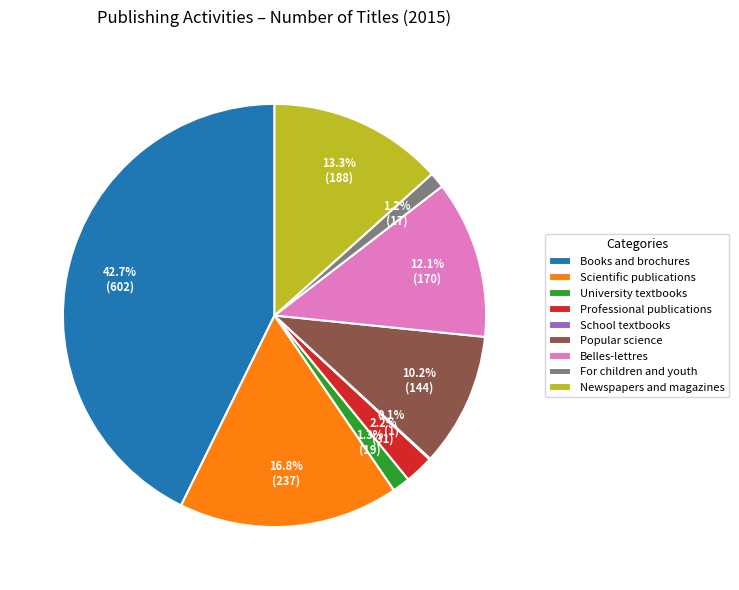

To the nearest percent, what percentage of the pie is Belles-lettres?

12%